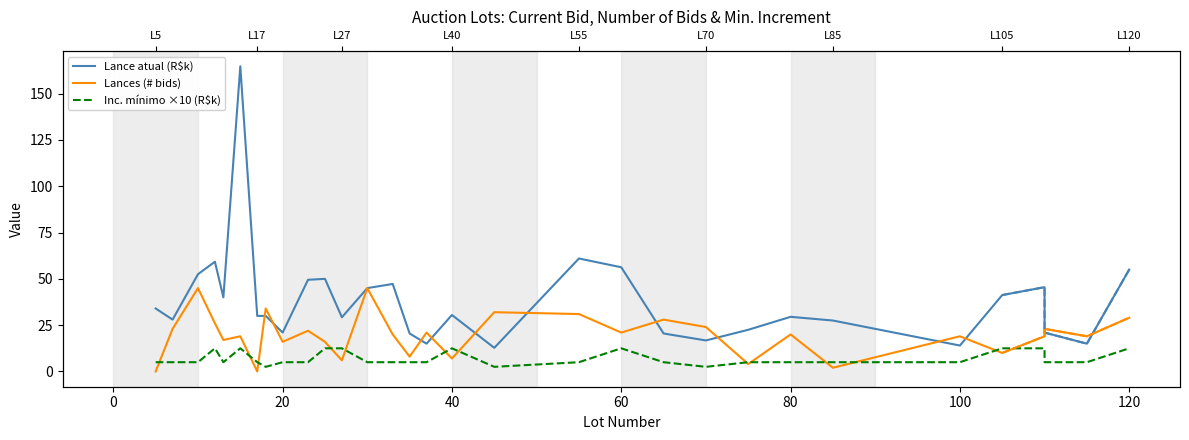

At how many categories does at least one series exceed 37?

13